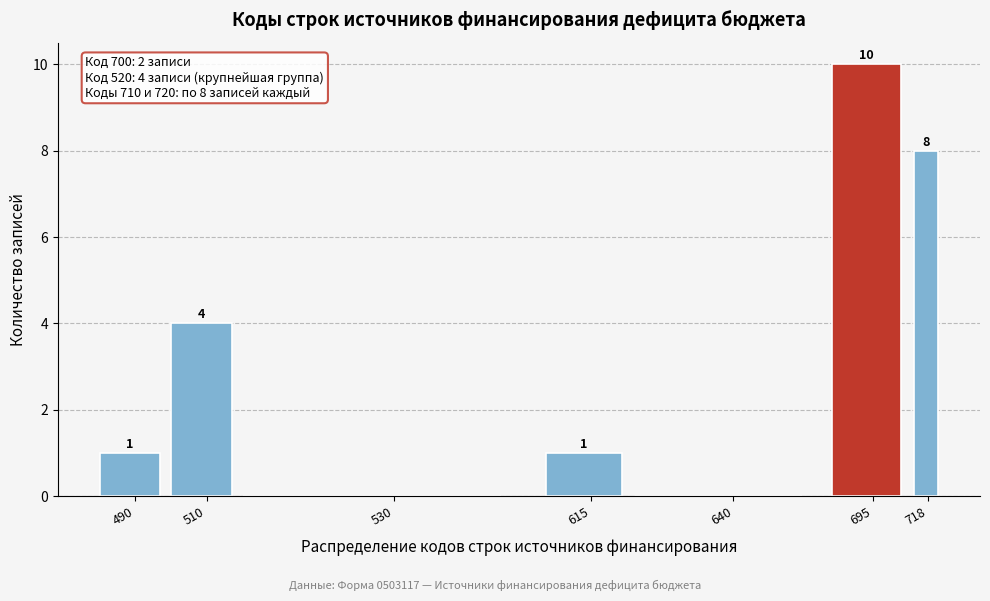

Reading right to left, transcribe all the data shown in this chart.

718=8	695=10	640=0	615=1	530=0	510=4	490=1